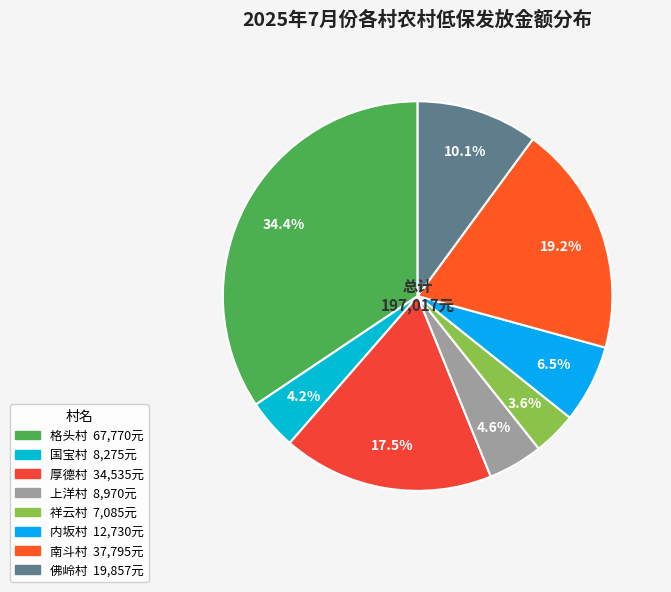

How much of the chart is everything except 祥云村?

96.4%